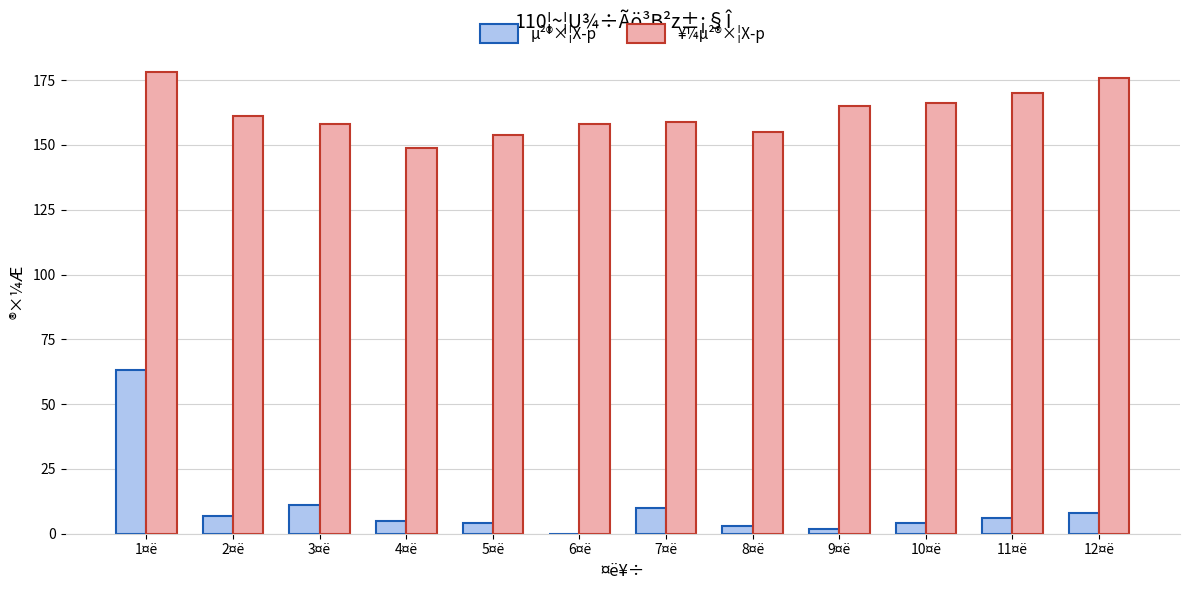

Which series changed the most between 1¤ë and 12¤ë?

µ²®×¦X­p